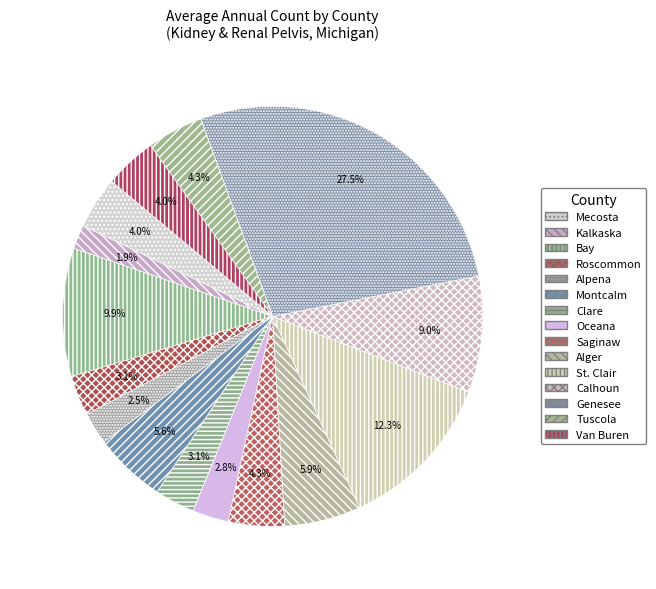

What percentage is the Alger slice, to the nearest percent?

6%